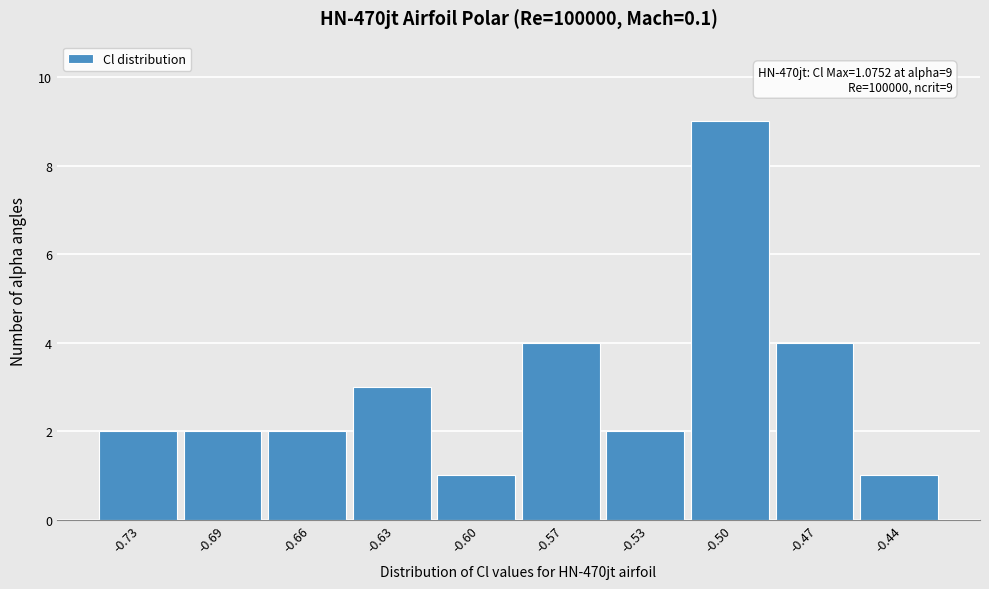

Reading left to right, what are all the values shown in this chart?

2	2	2	3	1	4	2	9	4	1